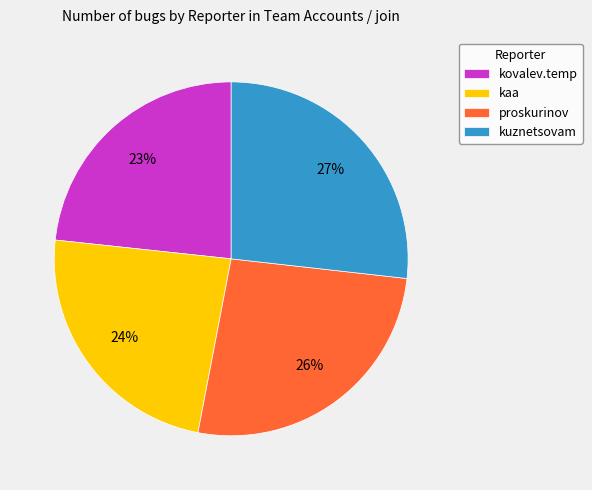

Do kaa and kovalev.temp together represent more than half of the pie?

No